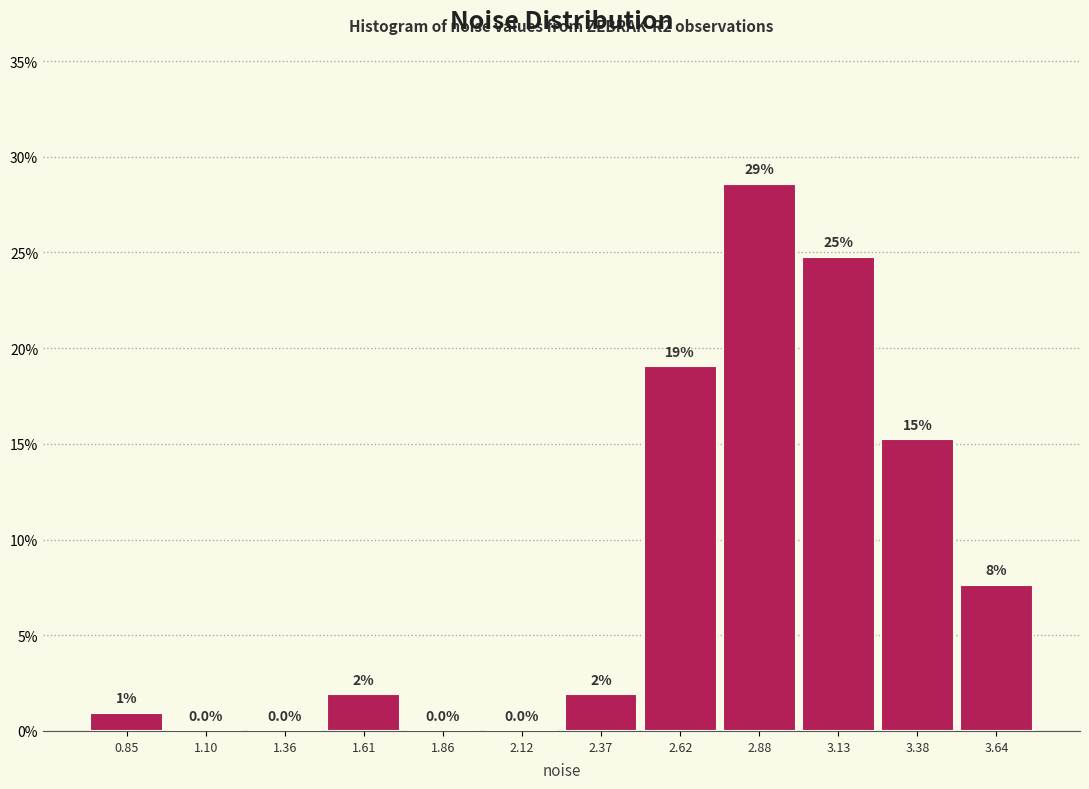

Over which range of the x-axis is the bar tallest?

2.75 to 3.00